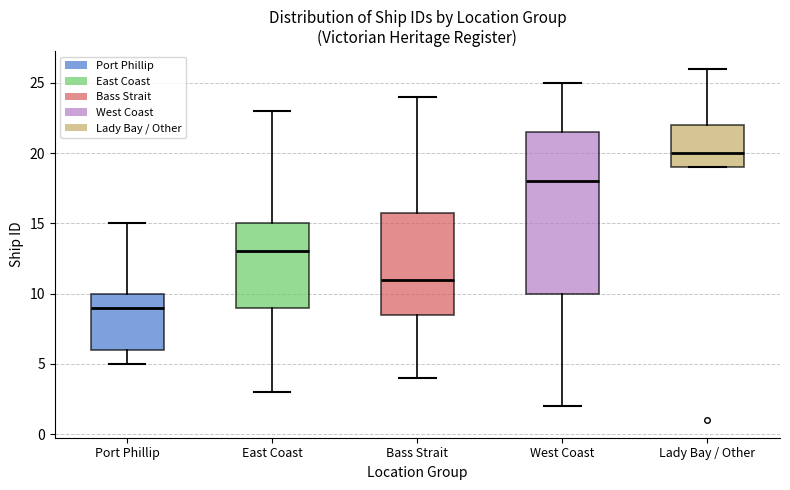

Comparing the boxes themselves (not the whiskers), which one is the tallest?

West Coast